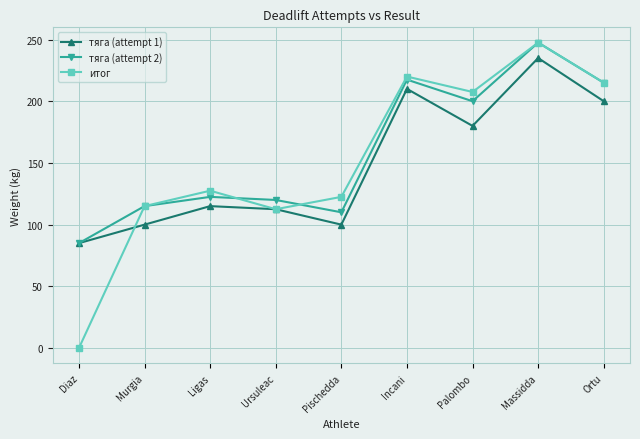

Which series has the largest total across all categories?

тяга (attempt 2)